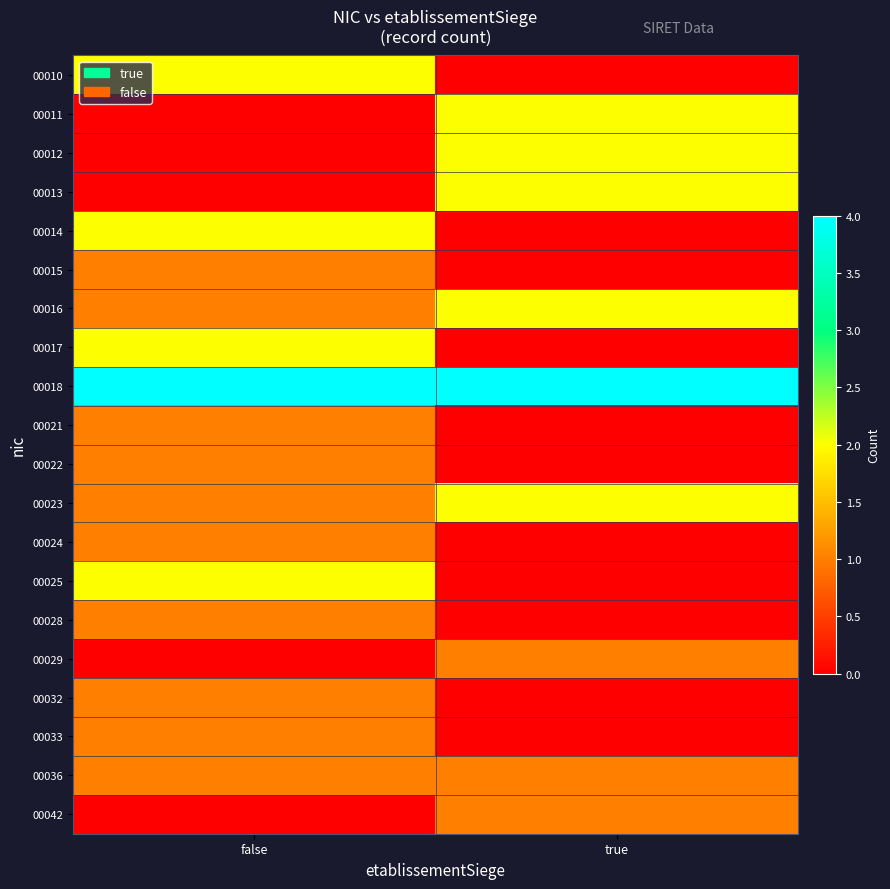

Which has a higher value, false or true?

false